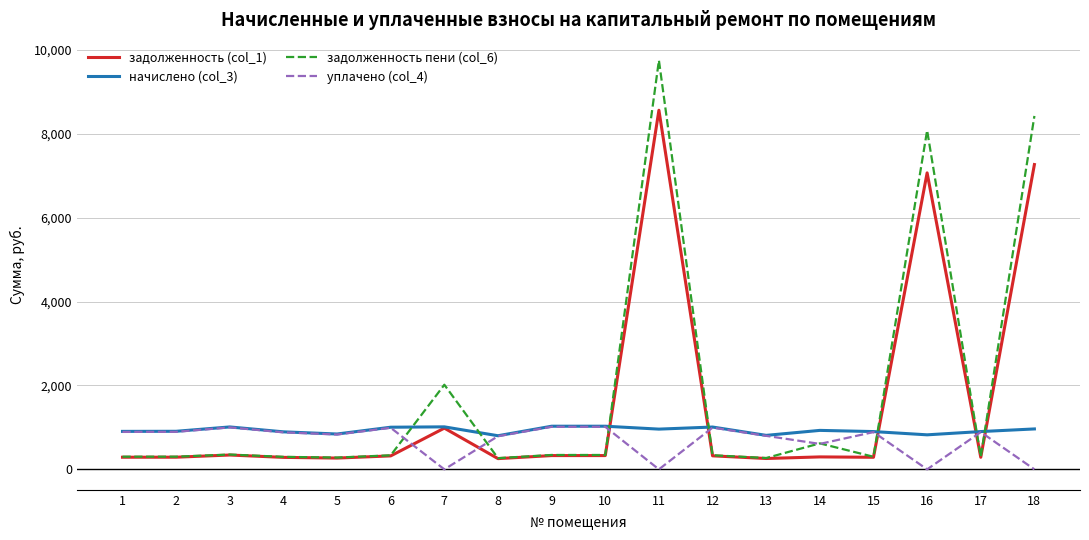

After their last crossing, which series has the higher values: уплачено (col_4) or задолженность (col_1)?

задолженность (col_1)